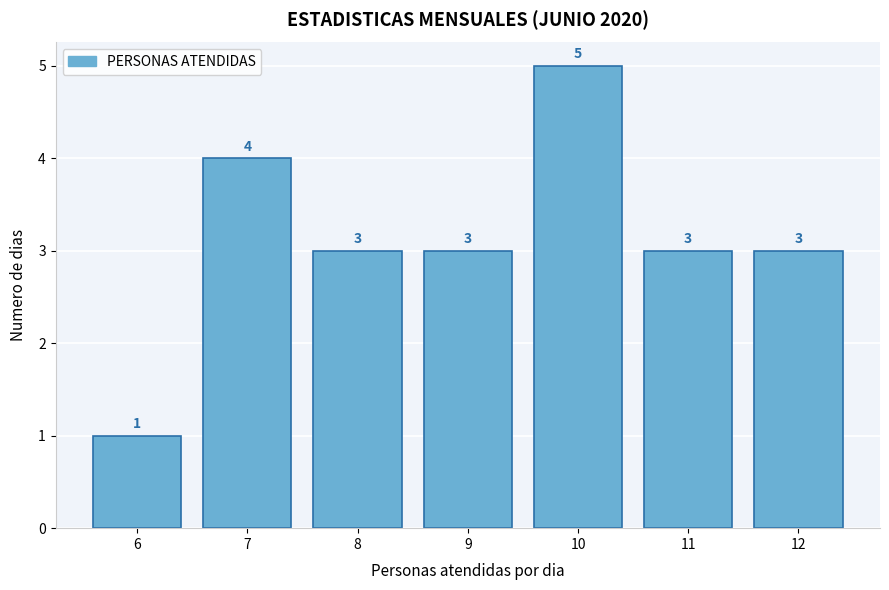

Reading left to right, transcribe all the data shown in this chart.

6=1	7=4	8=3	9=3	10=5	11=3	12=3